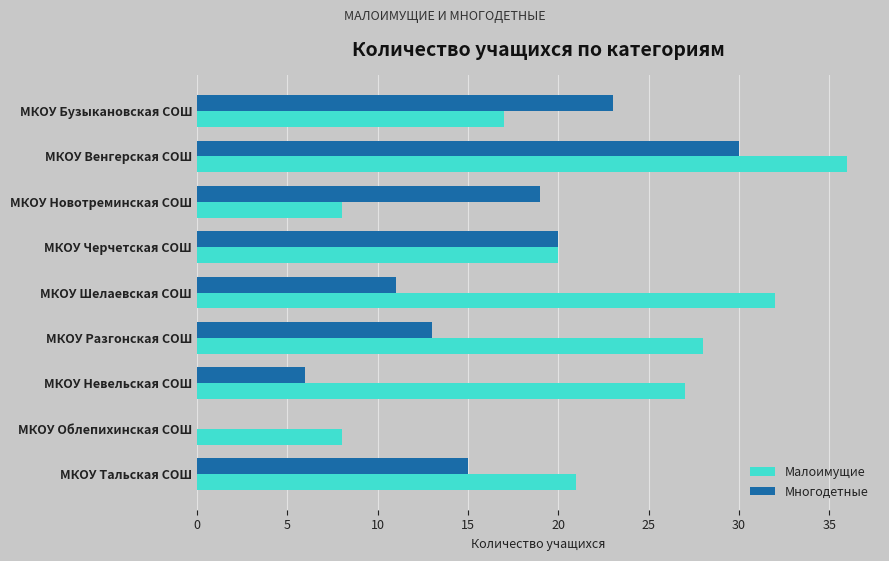

What is the total value across all series at МКОУ Облепихинская СОШ?

8